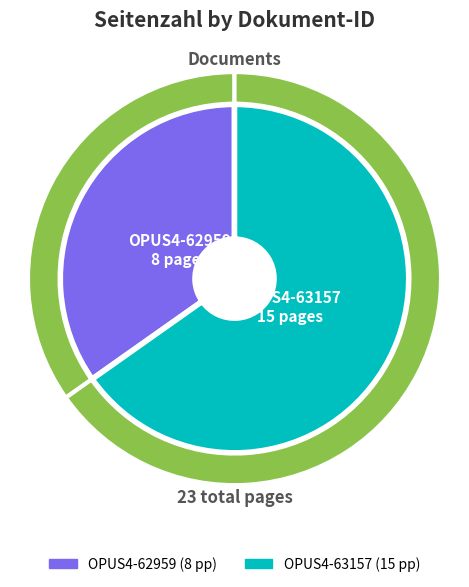

Which slice is the smallest?

OPUS4-62959